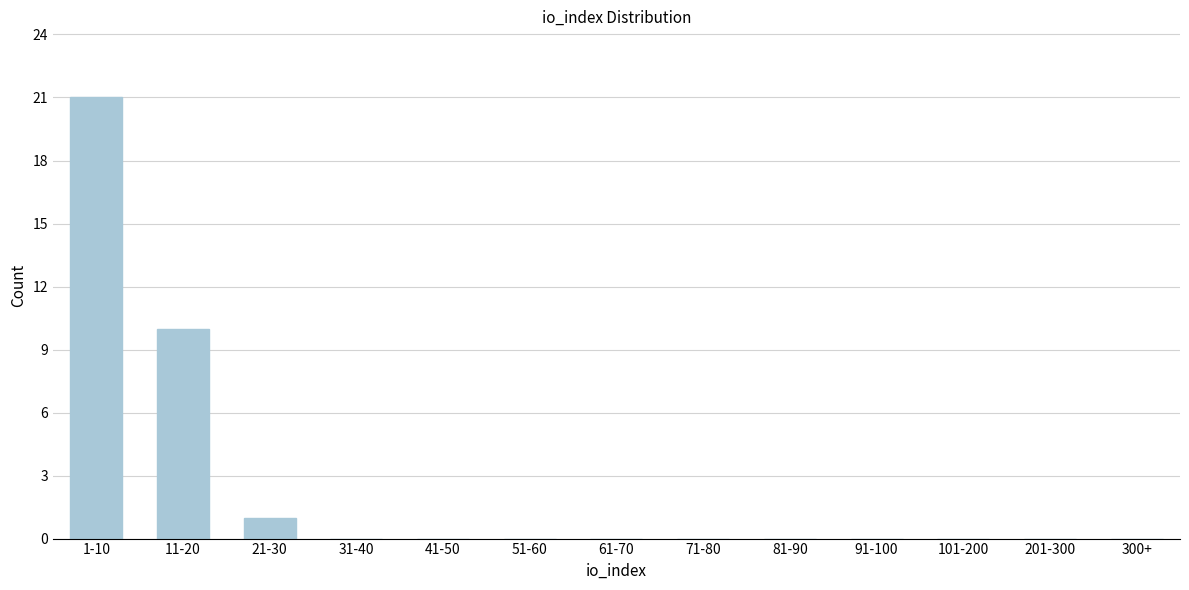

Reading right to left, extract all data points from this chart.

300+=0	201-300=0	101-200=0	91-100=0	81-90=0	71-80=0	61-70=0	51-60=0	41-50=0	31-40=0	21-30=1	11-20=10	1-10=21